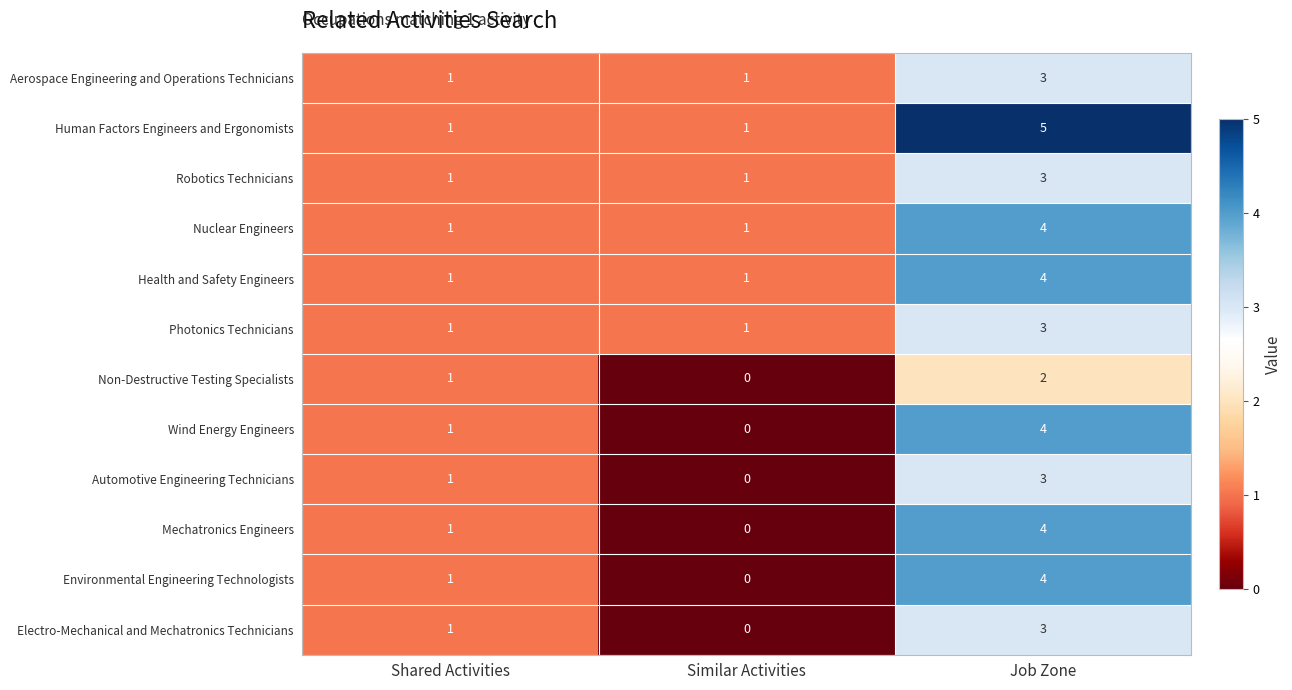

How many categories are shown in the chart?

3